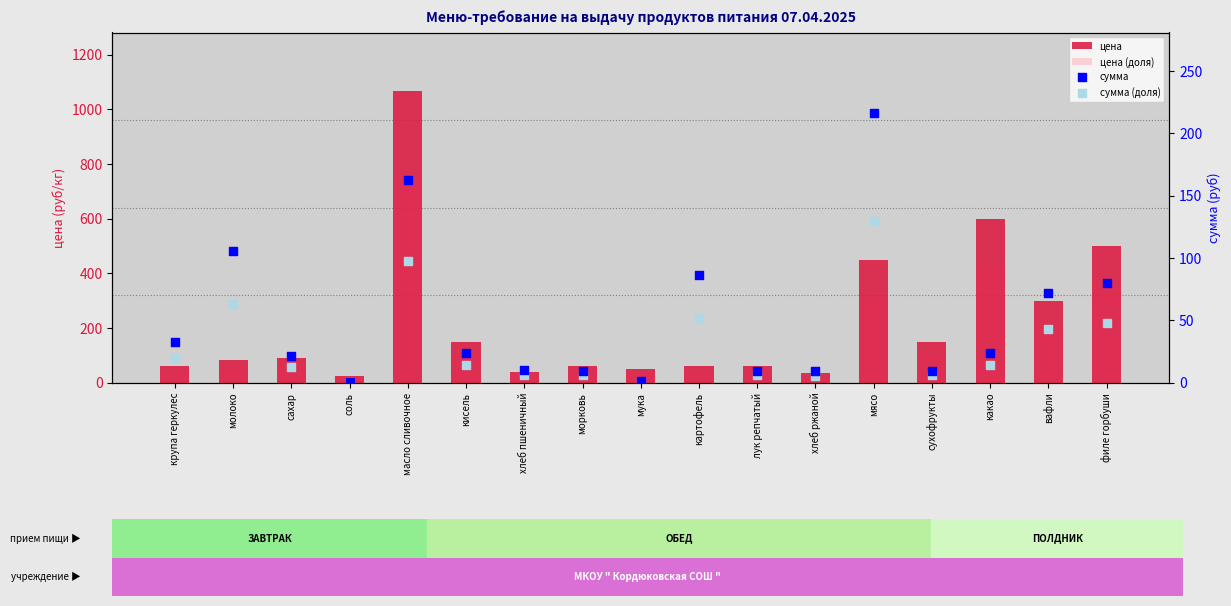

Which series has the largest total across all categories?

цена